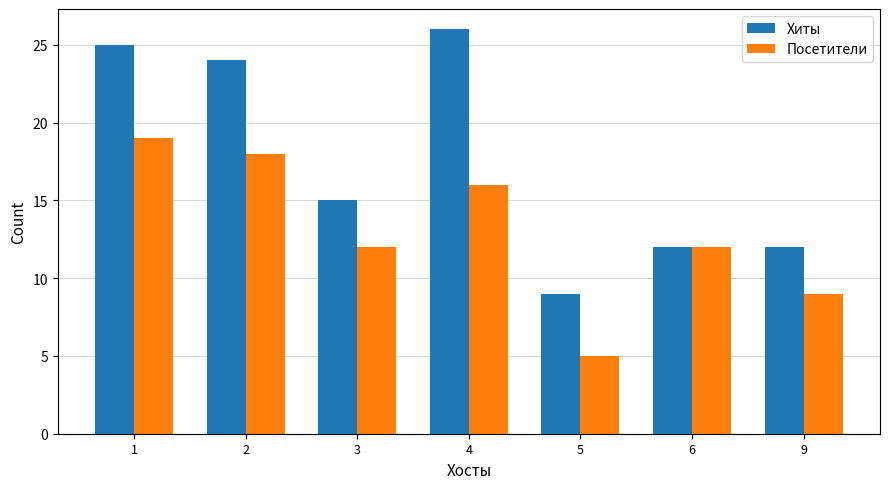

What are all the series names shown in the legend?

Хиты, Посетители